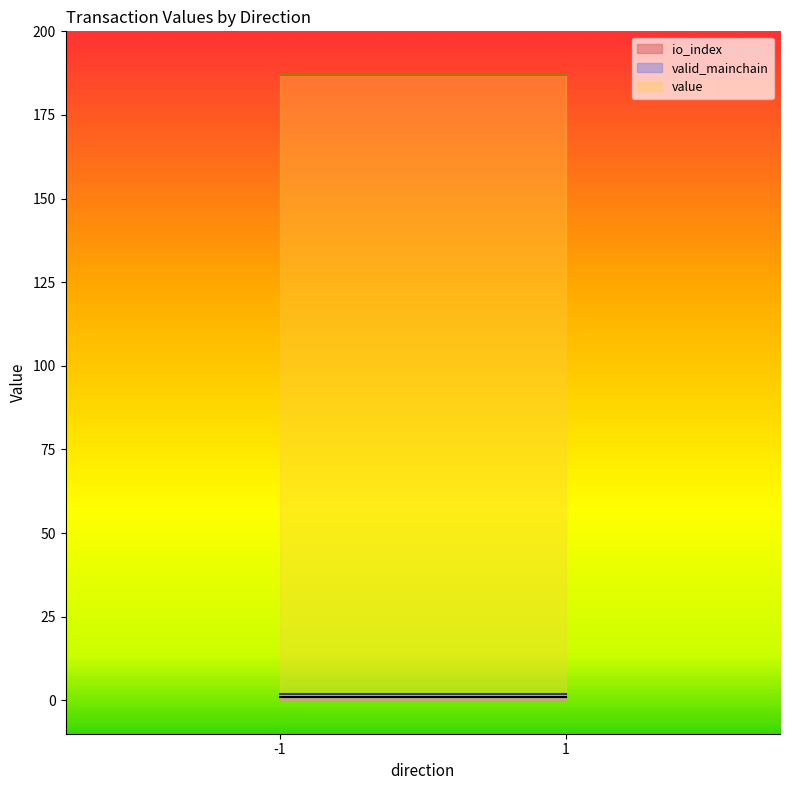

True or false: io_index has more than 2 points higher than both neighbors.

False